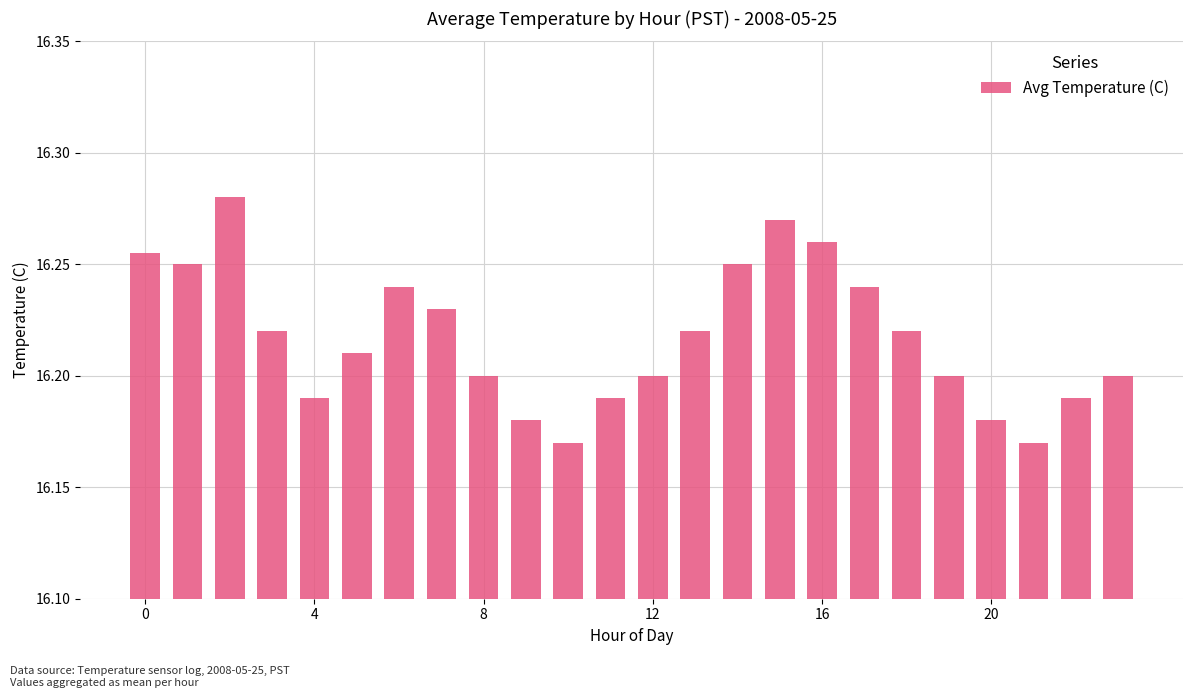

What is the sum of all values?

389.2